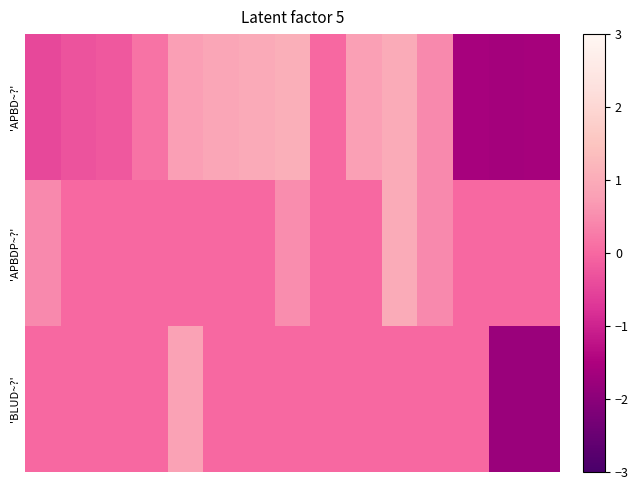

Reading left to right, list all the values displayed in this chart.

'APBD~?': -0.5	-0.3	-0.2	0.2	0.8	0.9	1.0	1.1	0.0	0.8	1.0	0.5	-1.6	-1.6	-1.6
'APBDP~?': 0.5	0.0	0.0	0.0	0.0	0.0	0.0	0.5	0.0	0.0	1.0	0.5	0.0	0.0	0.0
'BLUD~?': 0.0	0.0	0.0	0.0	0.8	0.0	0.0	0.0	0.0	0.0	0.0	0.0	0.0	-1.8	-1.8